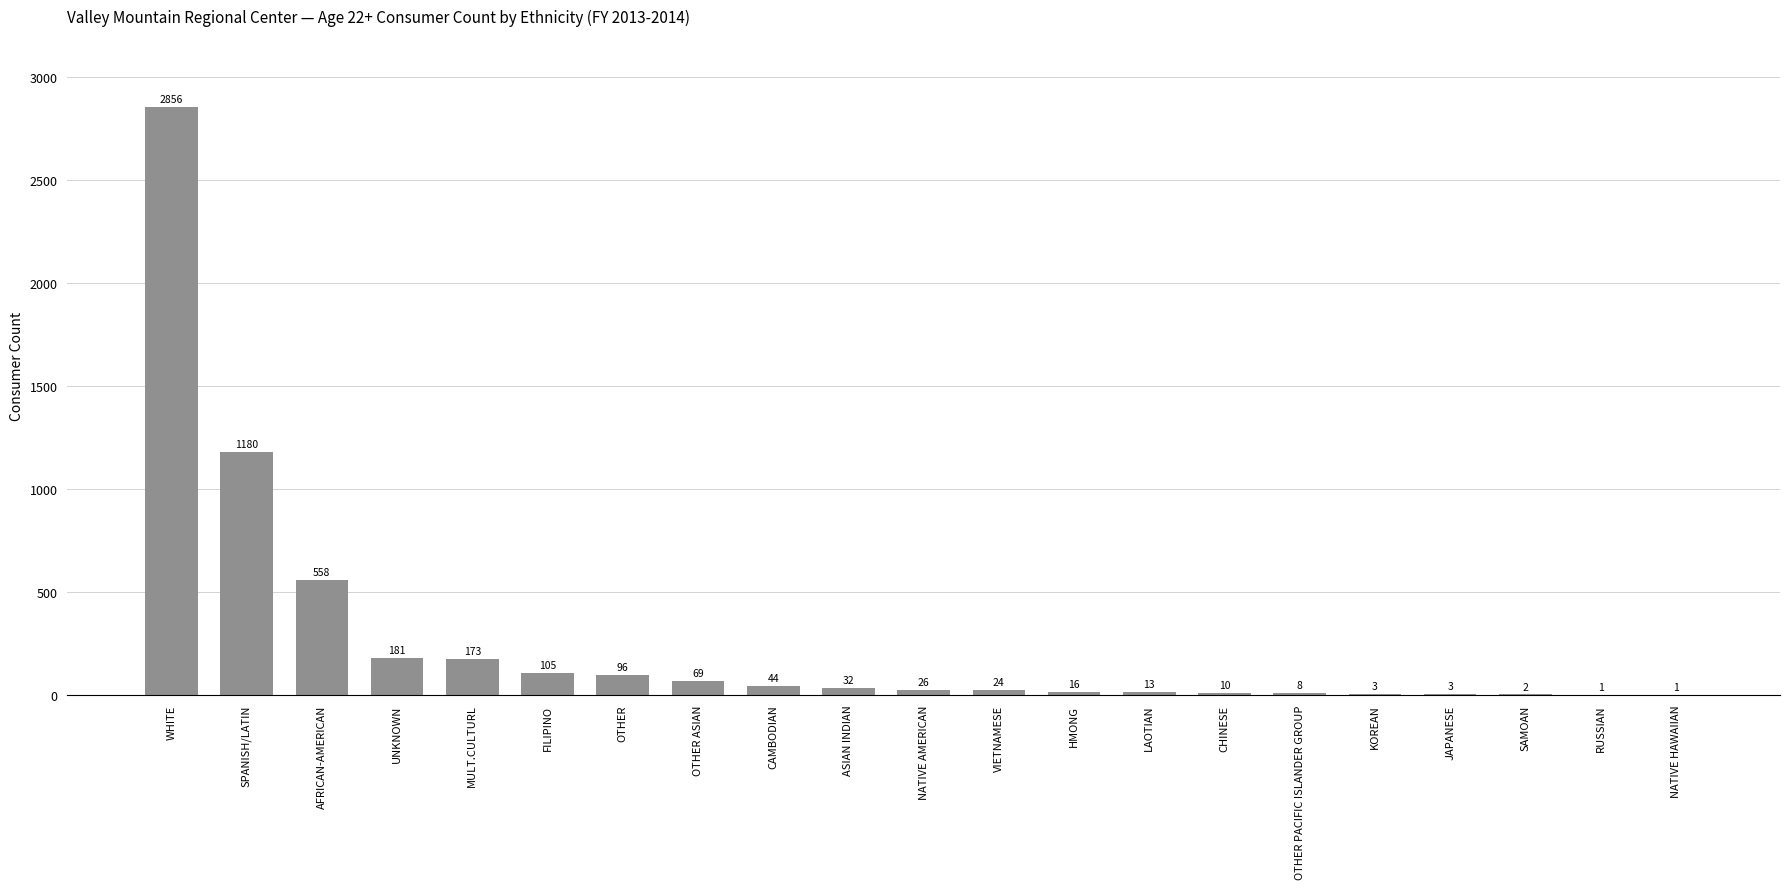

Between CAMBODIAN and UNKNOWN, which is larger?

UNKNOWN